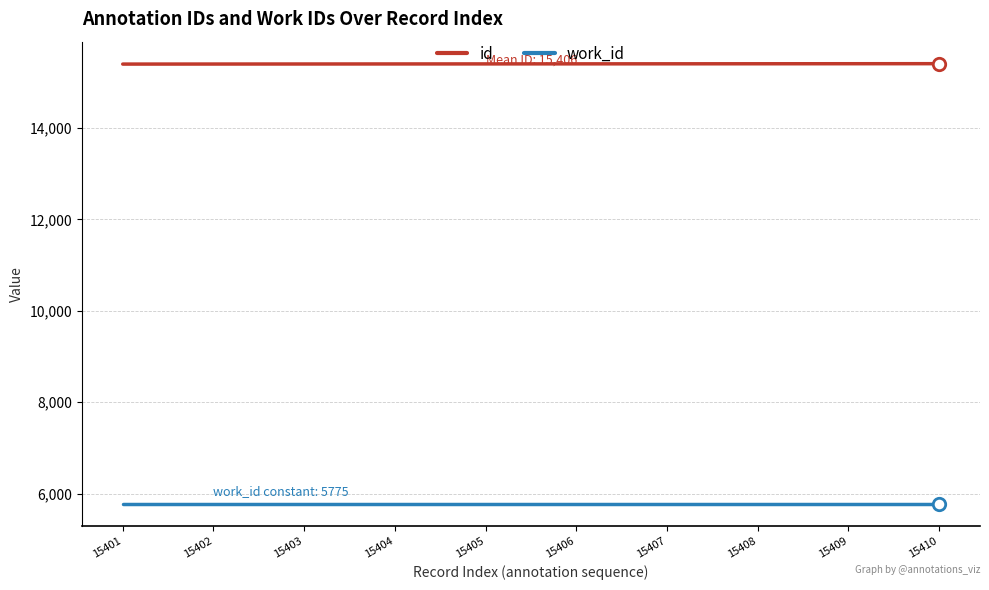

What is the smallest value displayed?

5775